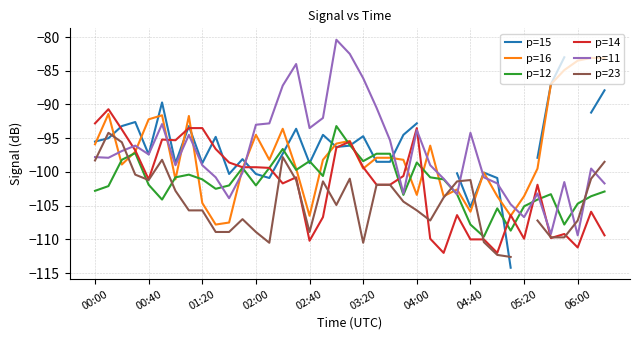

True or false: p=14 has a value of -76.1 at 02:40.

False